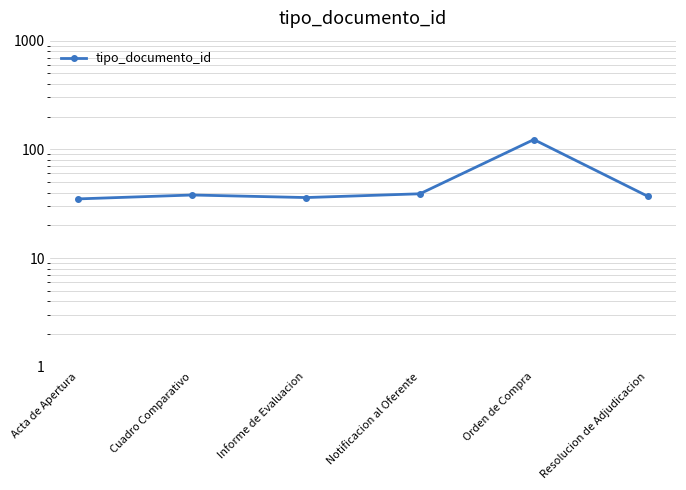

How many interior local peaks (higher than both neighbors) does the data have?

2